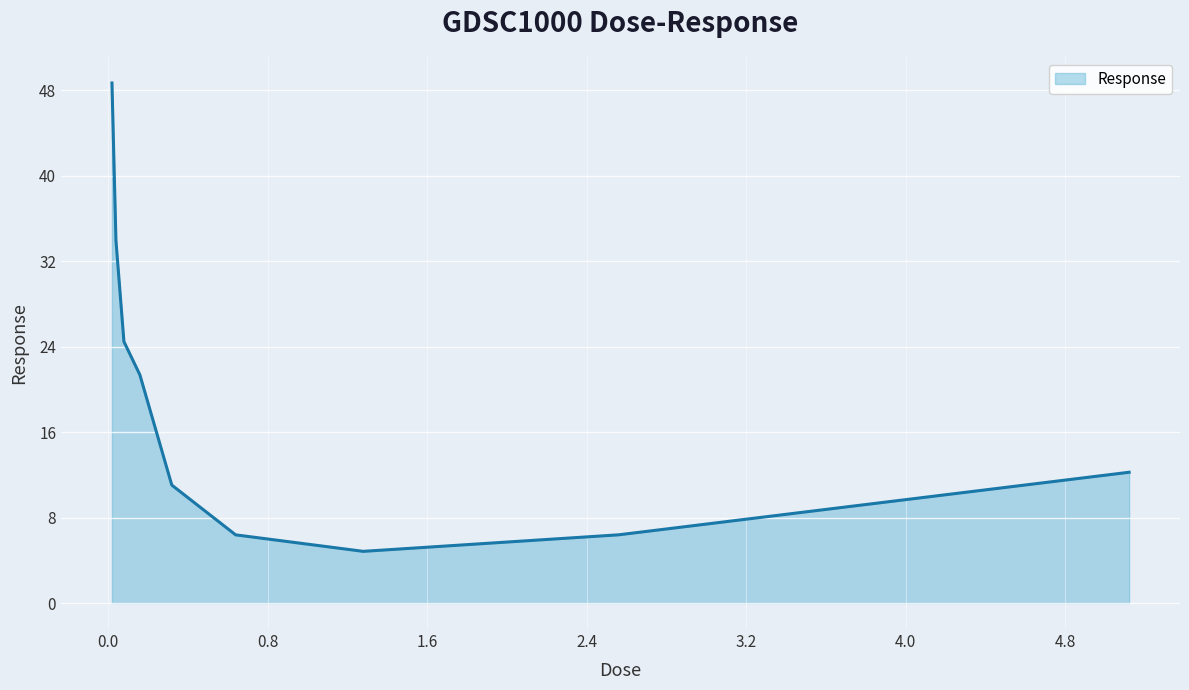

Count the number of categories in the chart.

9